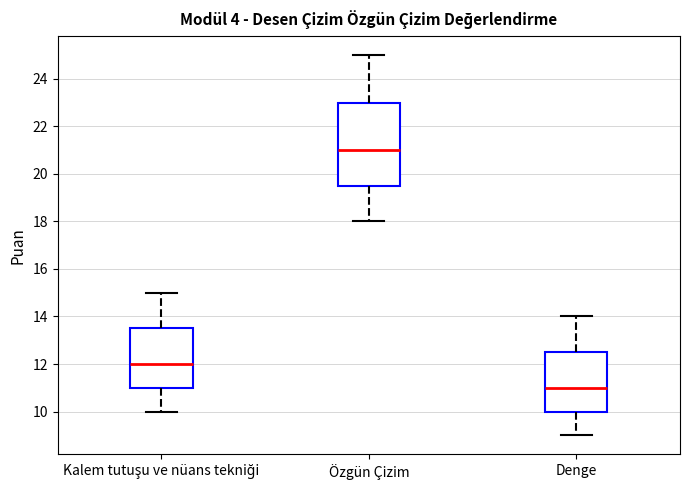

Where does the upper whisker of the box for Özgün Çizim end on the y-axis? The values are not printed on the chart, so give them approximately, as read against the axis.

25.0